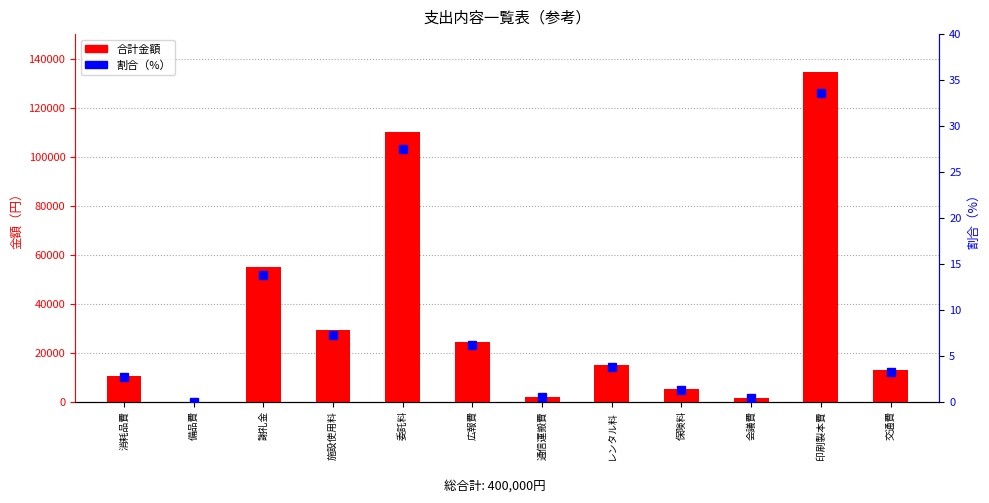

Is the value of 割合（%） at レンタル料 greater than the value of 合計金額 at 通信運搬費?

No